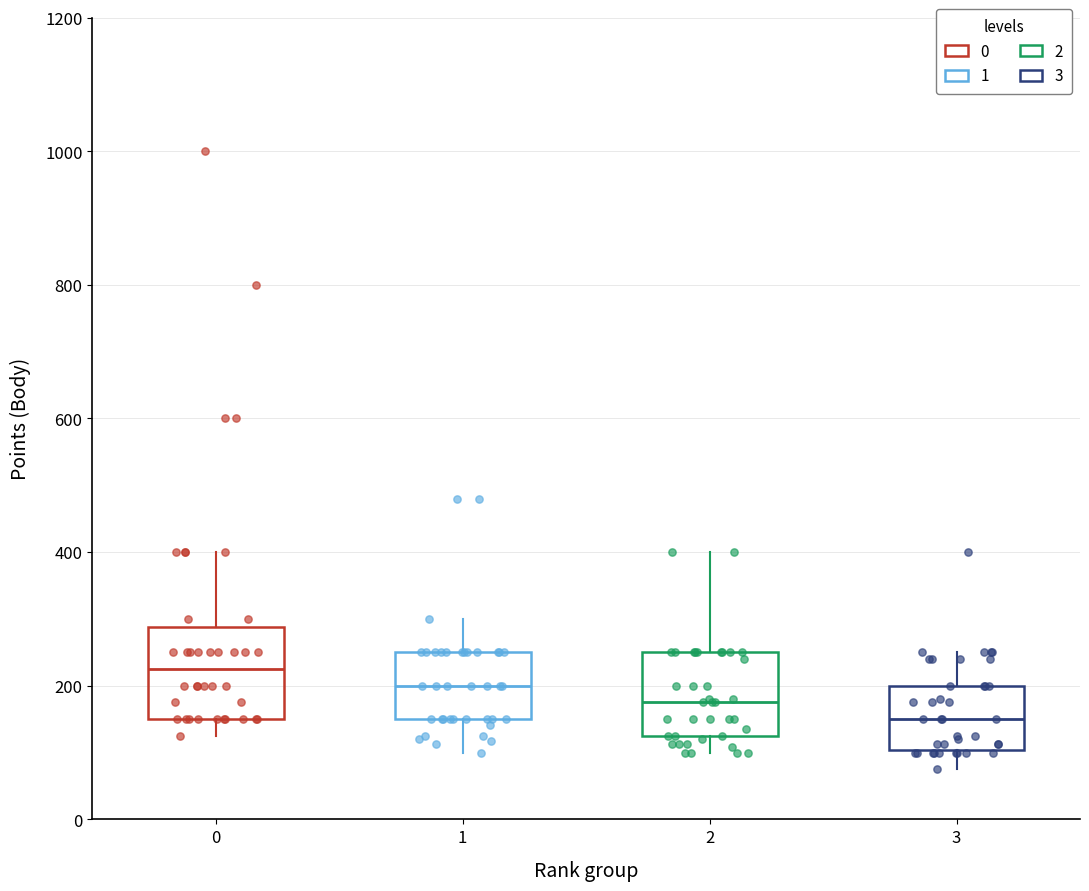

Which box's median line is the highest?

0